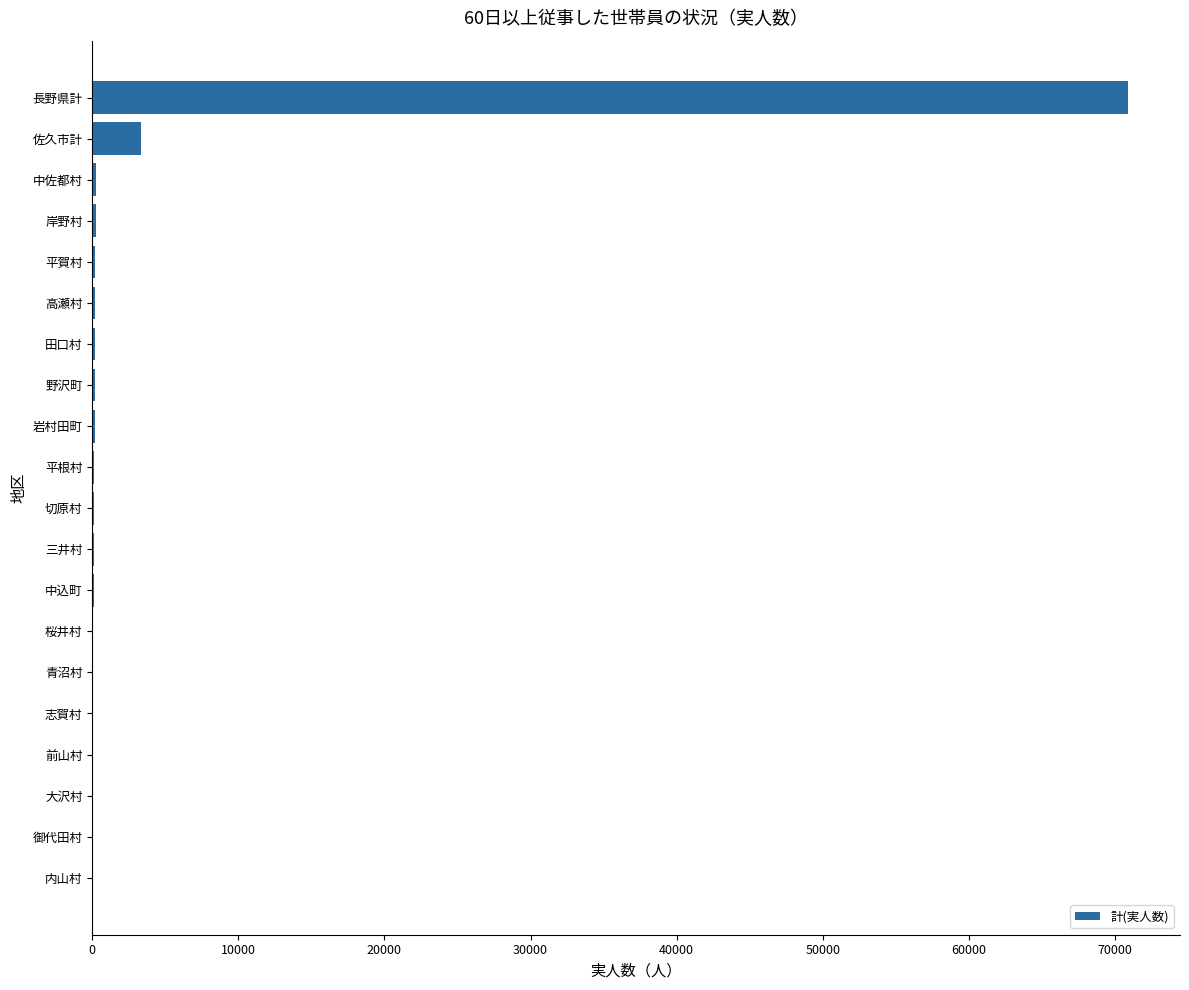

Which label corresponds to the largest value in the chart?

長野県計